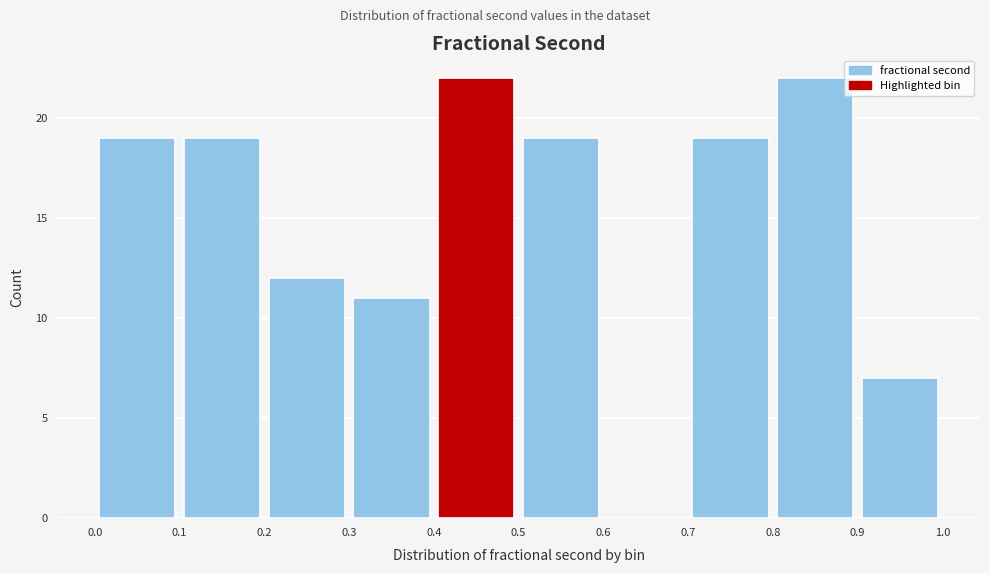

Reading left to right, list every bar in this chart as the range it spans on the x-axis followed by its height. The values are not printed on the chart, so give them approximately, as read against the axis.

0.0 to 0.1: 19
0.1 to 0.2: 19
0.2 to 0.3: 12
0.3 to 0.4: 11
0.4 to 0.5: 22
0.5 to 0.6: 19
0.6 to 0.7: 0
0.7 to 0.8: 19
0.8 to 0.9: 22
0.9 to 1.0: 7